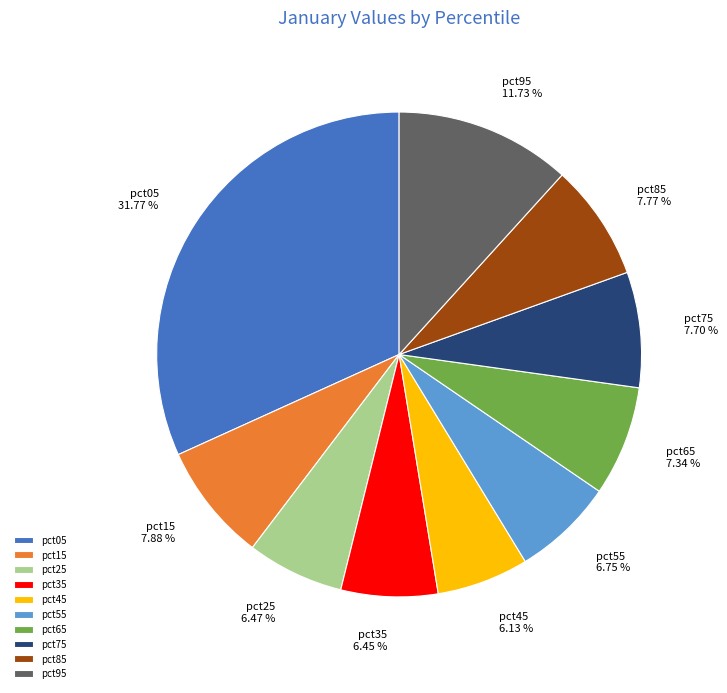

Which has a higher value, pct15 or pct35?

pct15